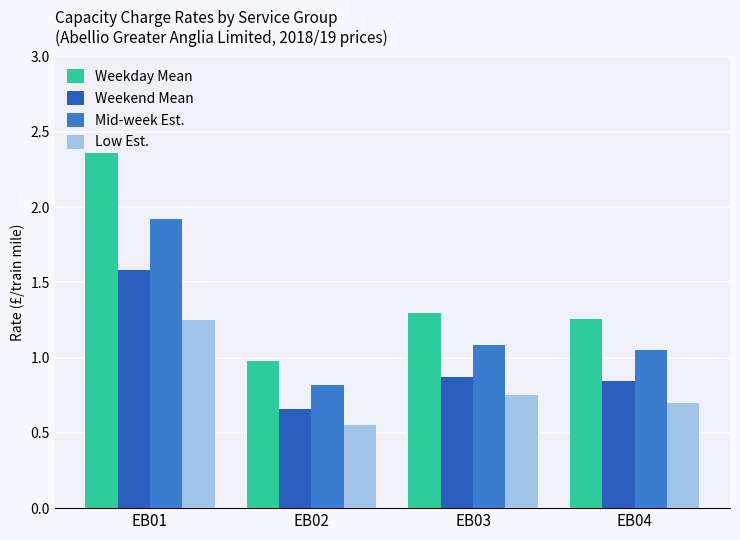

At which category does the chart reach its minimum across all series?

EB02